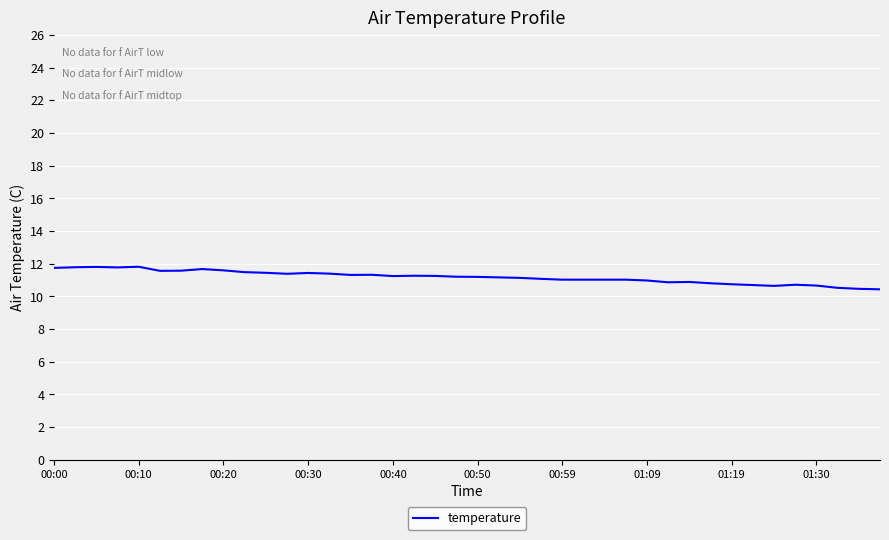

What is the smallest value displayed?

10.4